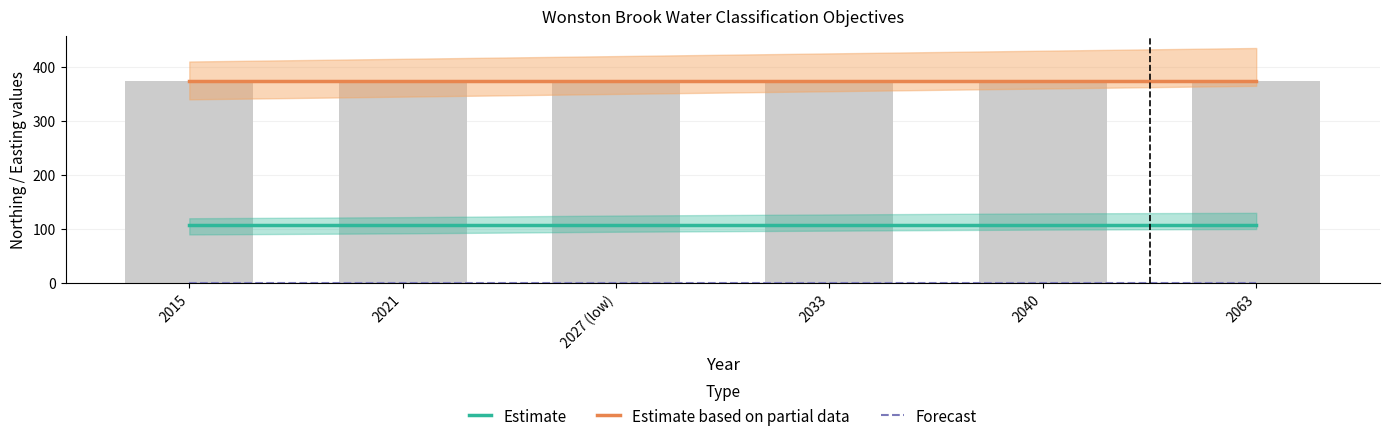

The Estimate series shows 180.2 at 2027 (low). True or false?

False